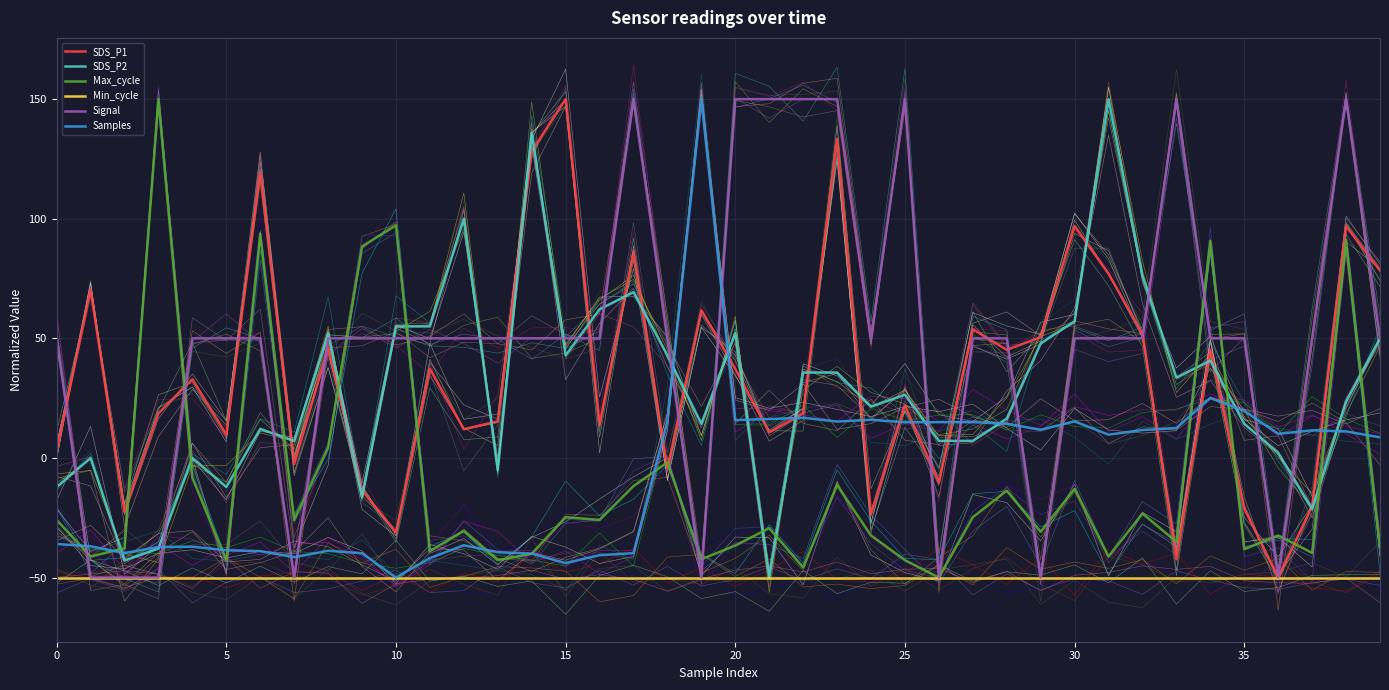

Which category has the lowest value across all series?

36